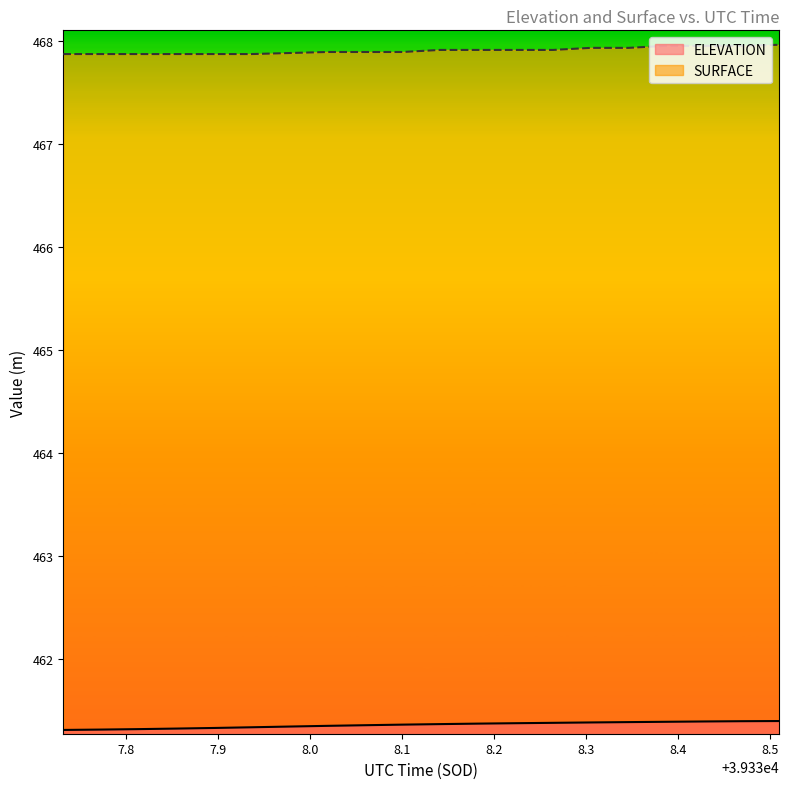

True or false: ELEVATION and SURFACE cross at least once.

False